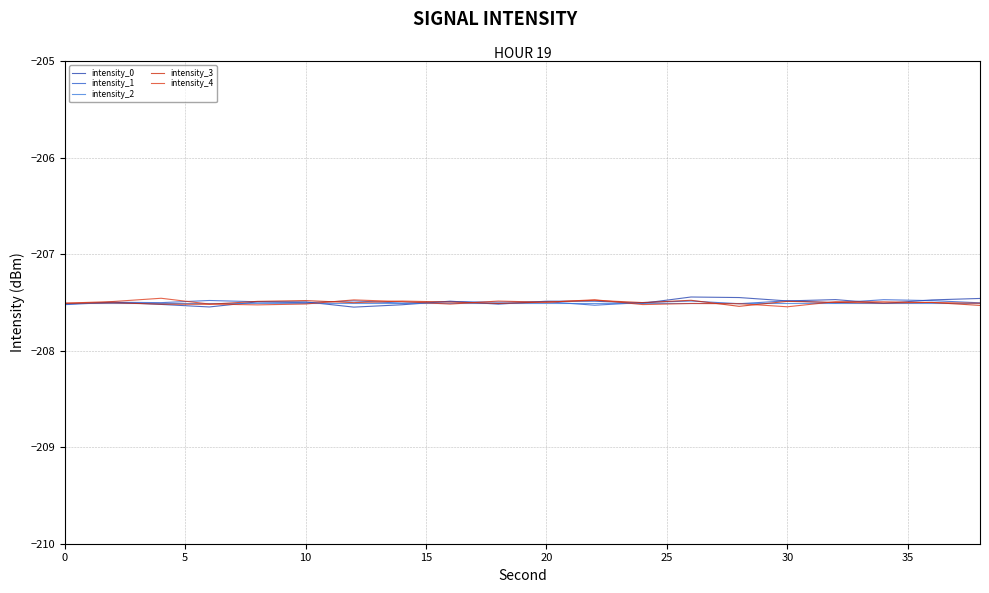

True or false: intensity_2 and intensity_3 intersect in this chart.

True